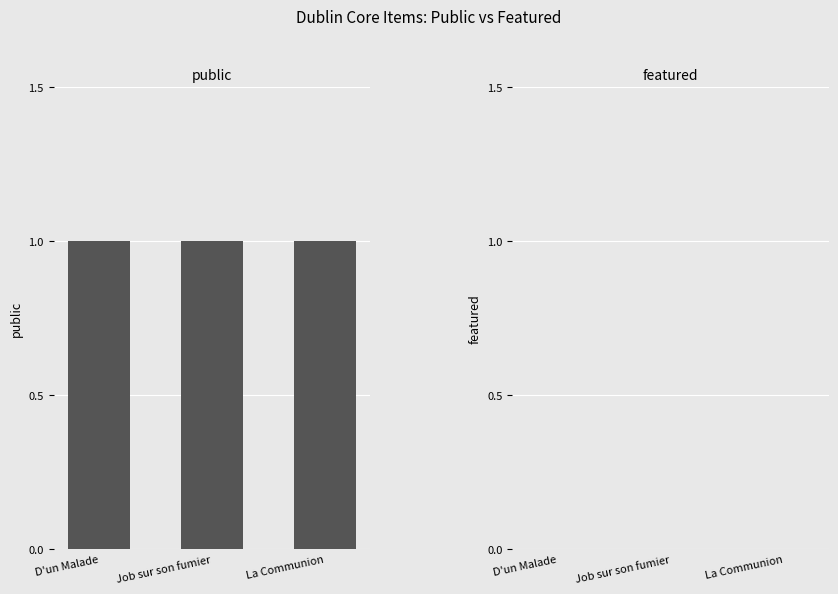

Reading left to right, what are all the values shown in this chart?

public: D'un Malade=1	Job sur son fumier=1	La Communion=1
featured: D'un Malade=0	Job sur son fumier=0	La Communion=0